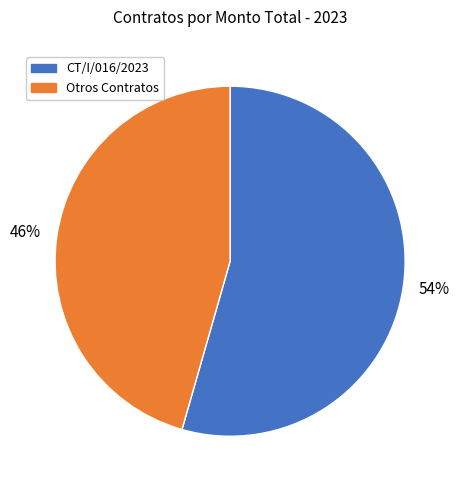

Does any single category account for the majority?

Yes